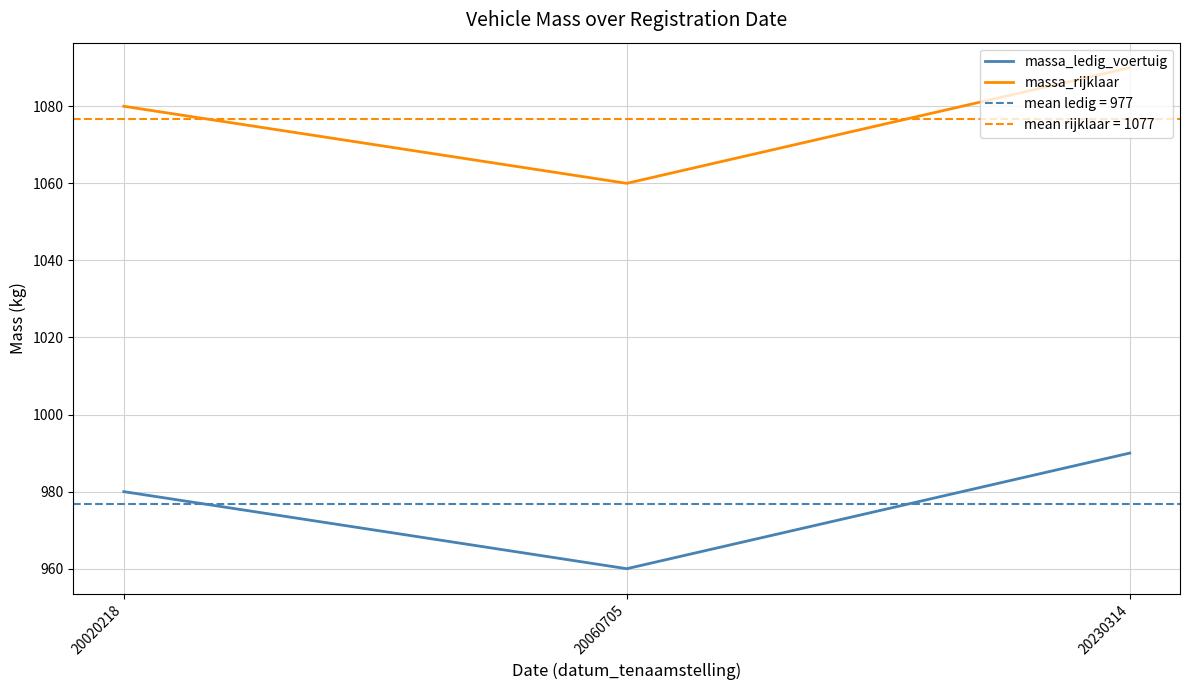

What is the approximate value of massa_ledig_voertuig at 20060705?

960